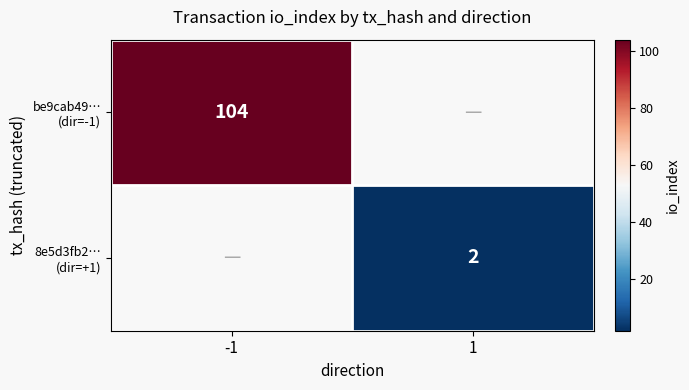

Rank the series by their average value, from highest to lowest.

be9cab49… (dir=-1), 8e5d3fb2… (dir=+1)